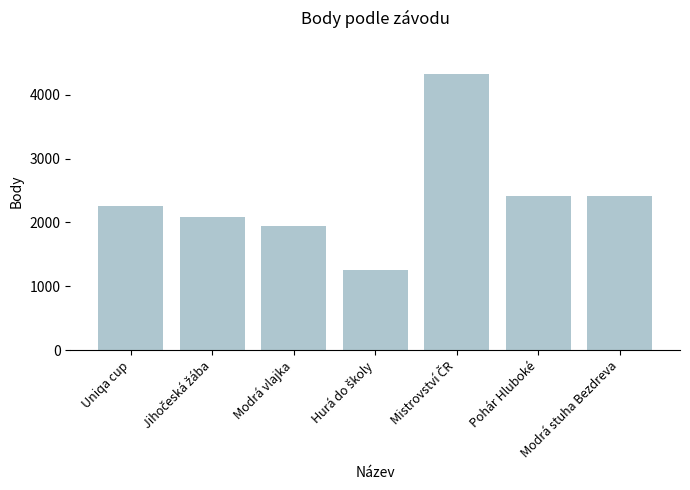

What is the difference between the second highest and minimum values?

1160